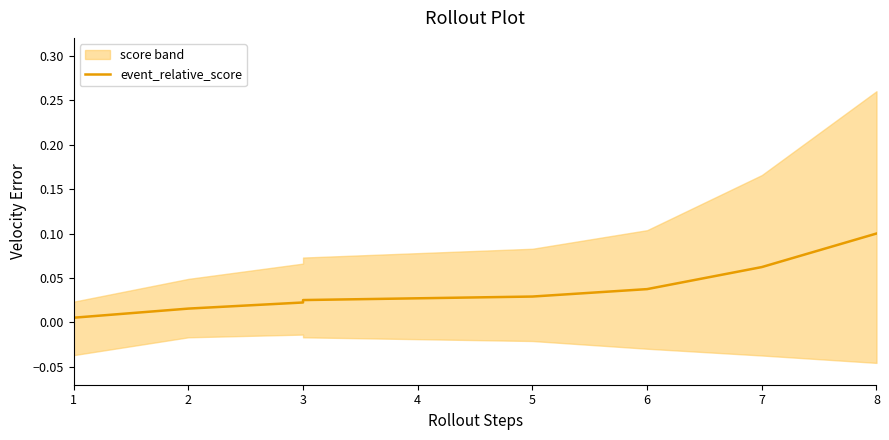

What is the maximum value shown in the chart?

0.1